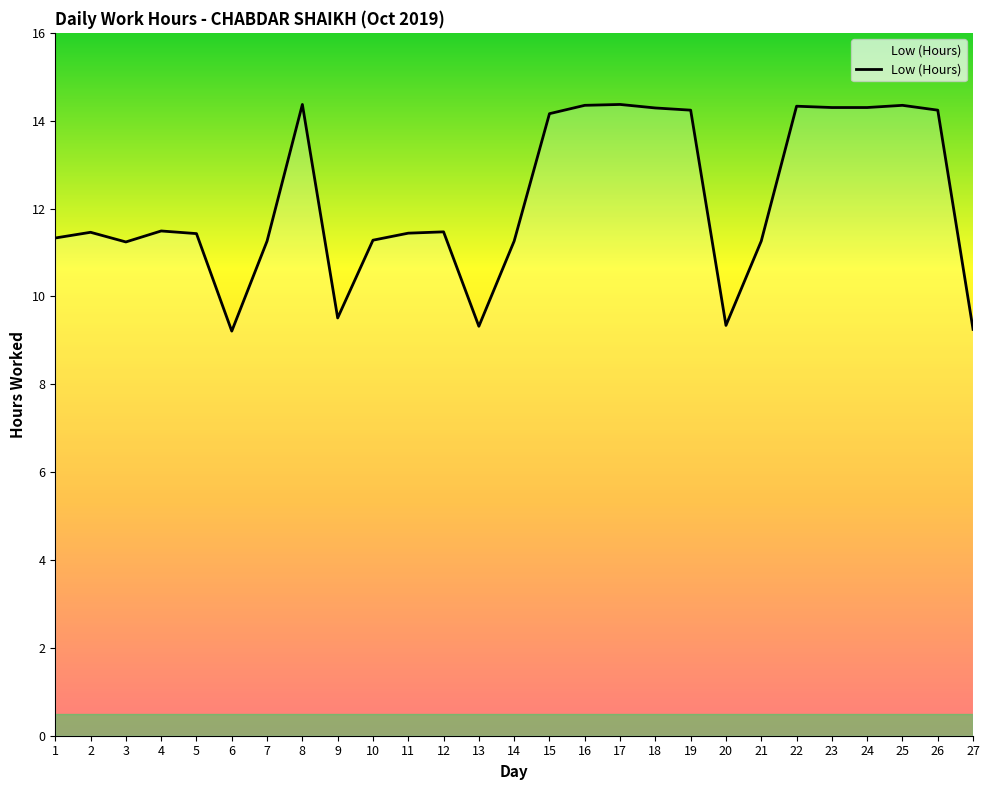

Between 14 and 22, which is larger?

22